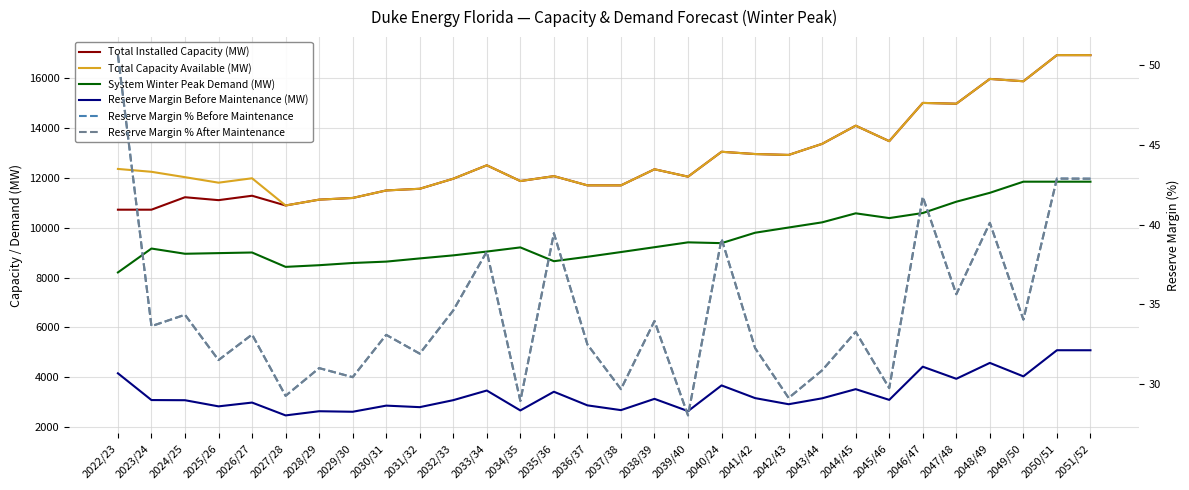

Which category has the lowest value in the System Winter Peak Demand (MW) series?

2022/23